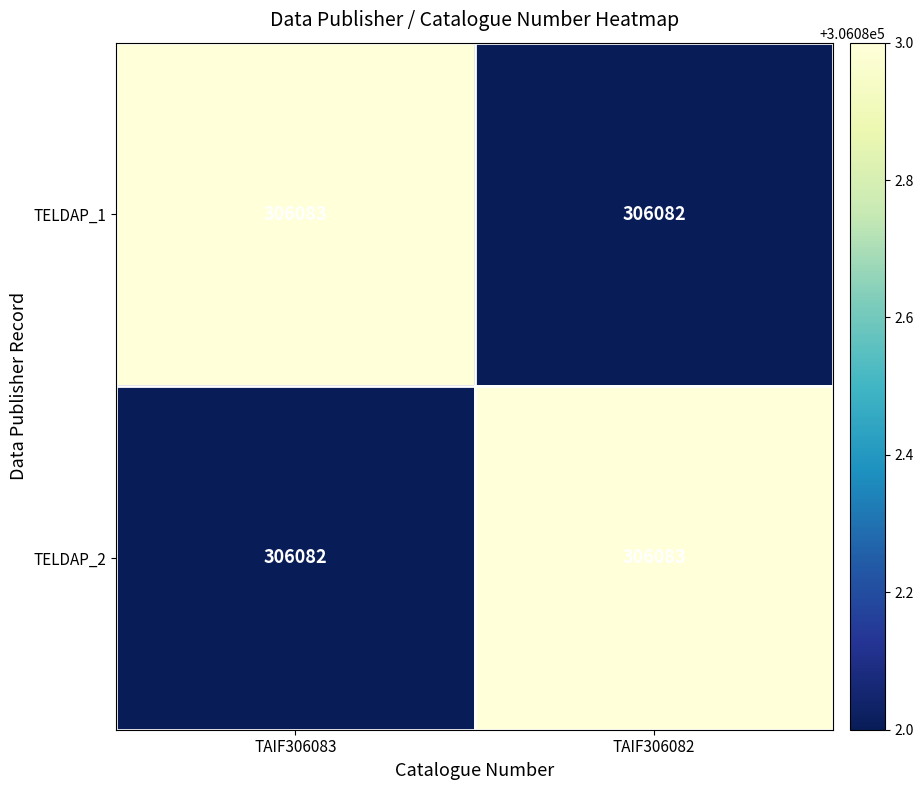

How many data points does each series have?

2